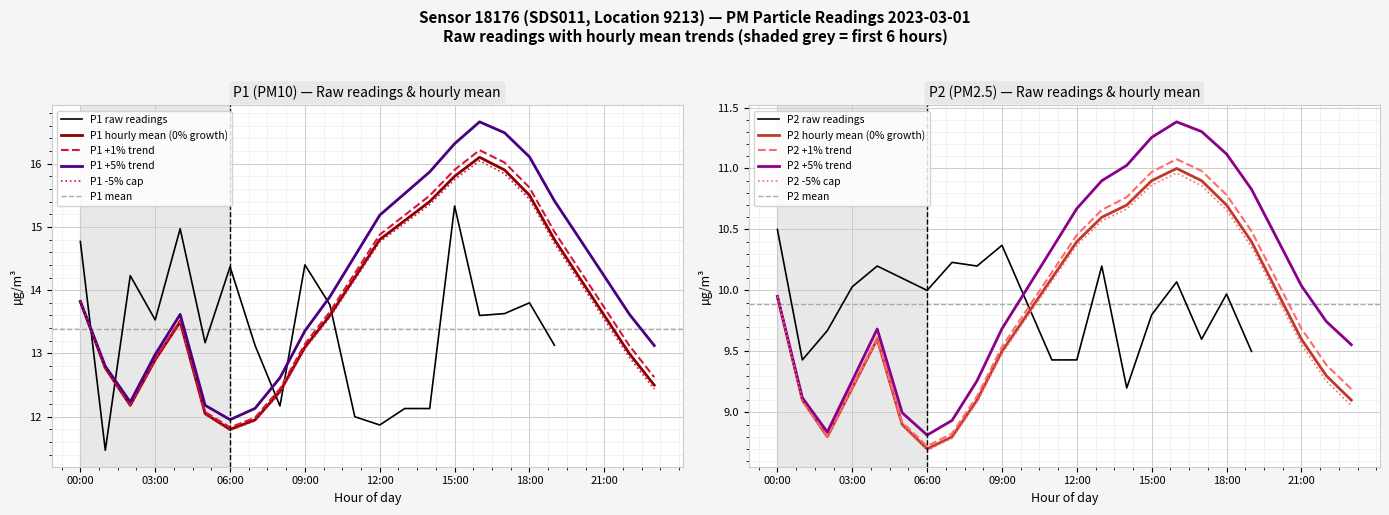

Which category has the highest value in the P1 raw readings series?

15:00